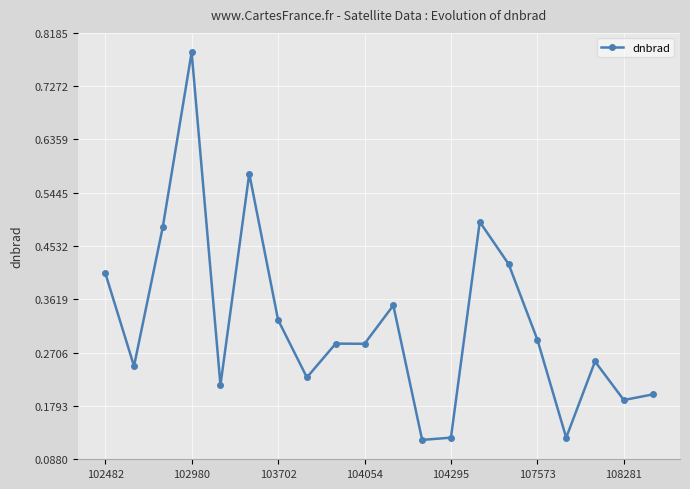

How many values are between 0 and 1?

20